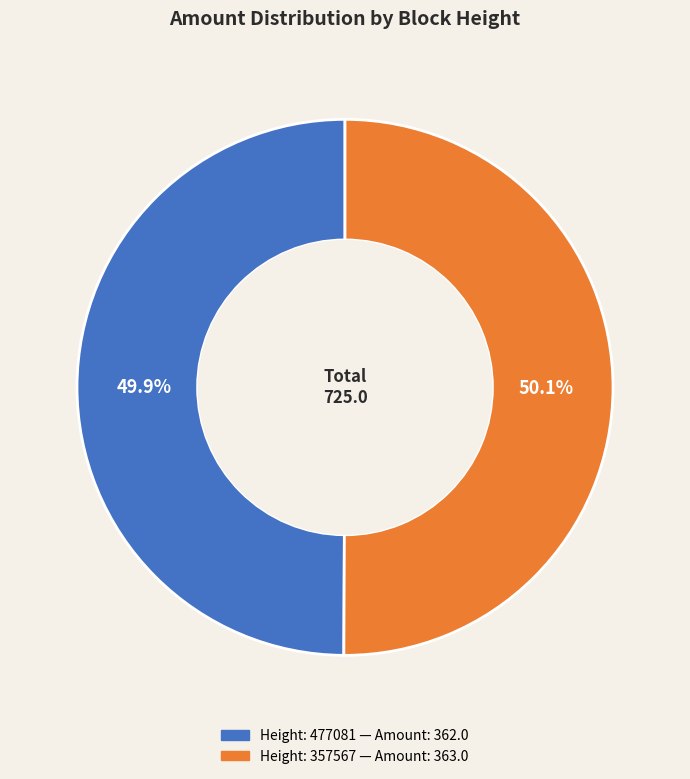

Which slice is the largest?

357567